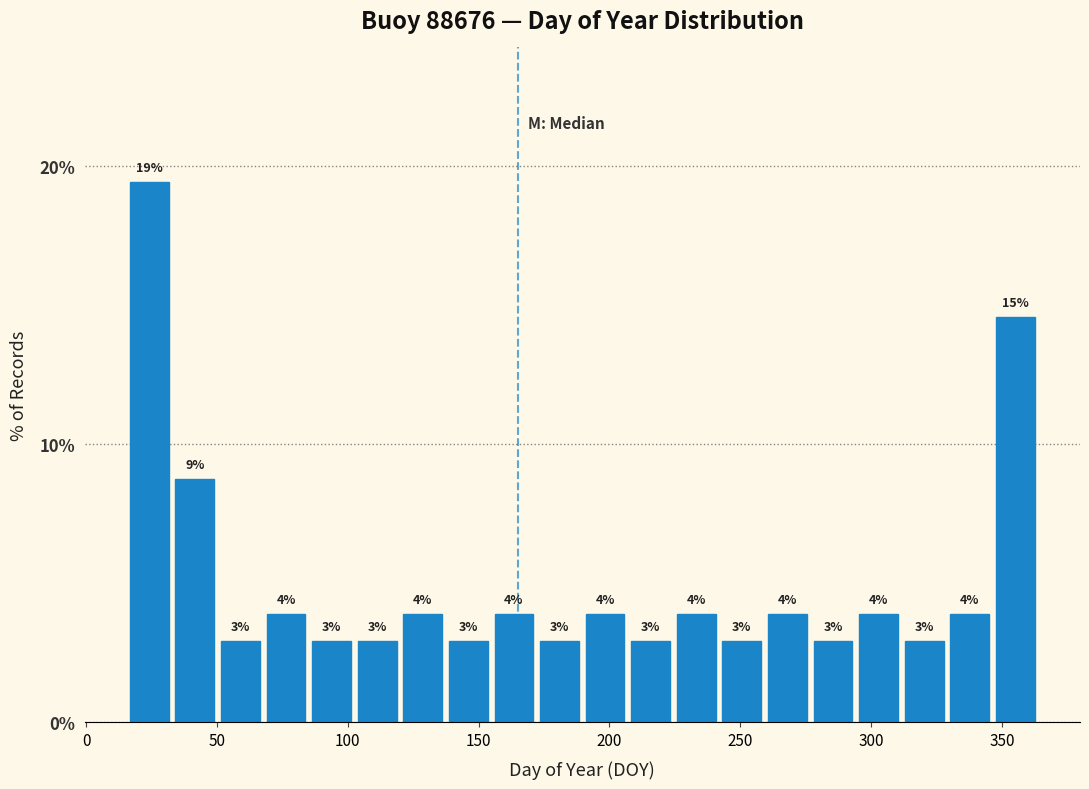

Read against the x-axis, roughly where is the centre of the tallest bar?

25